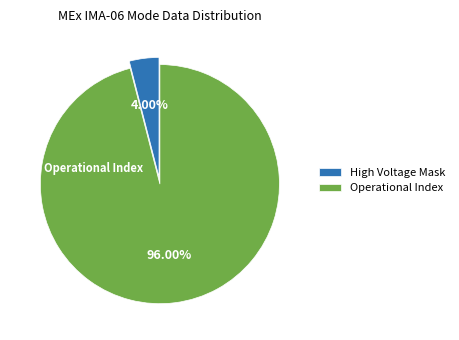

Which category has the smallest portion of the pie?

High Voltage Mask